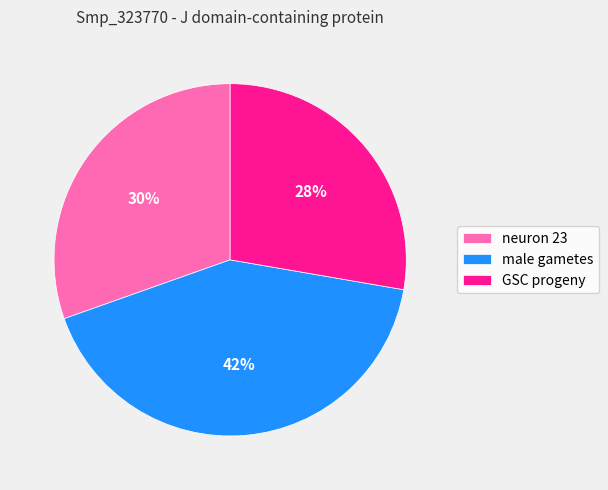

Between GSC progeny and male gametes, which is larger?

male gametes